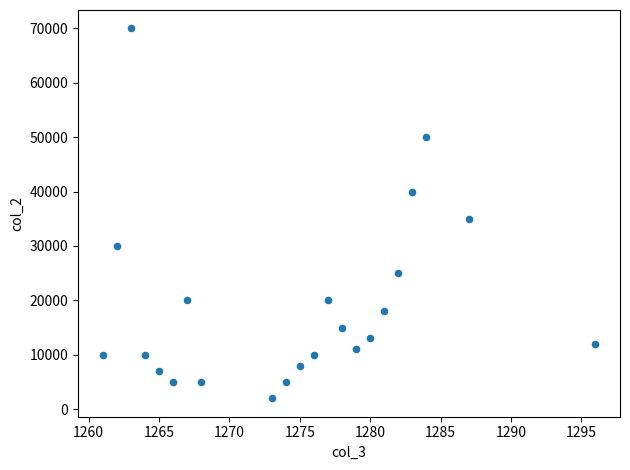

What is the range of Y values (max minus min)?

68000